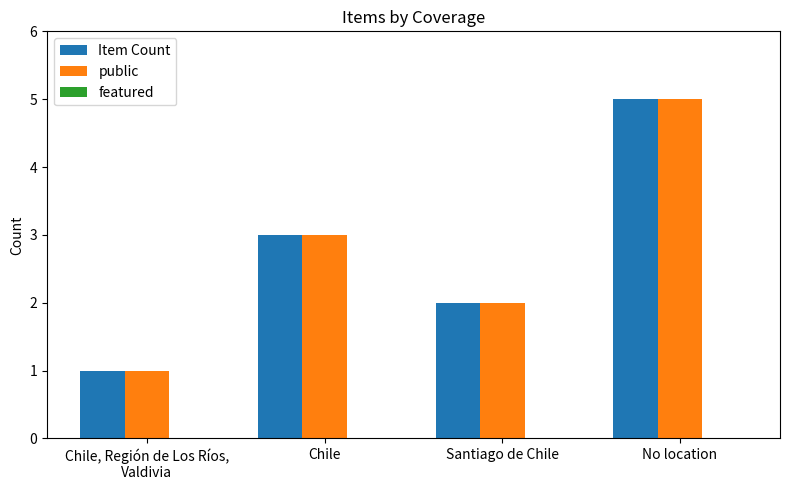

What is the greatest value displayed?

5